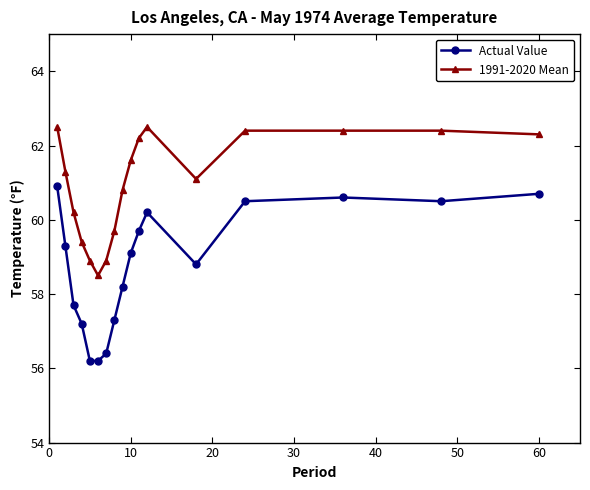

Which series has the largest range (max minus min)?

Actual Value